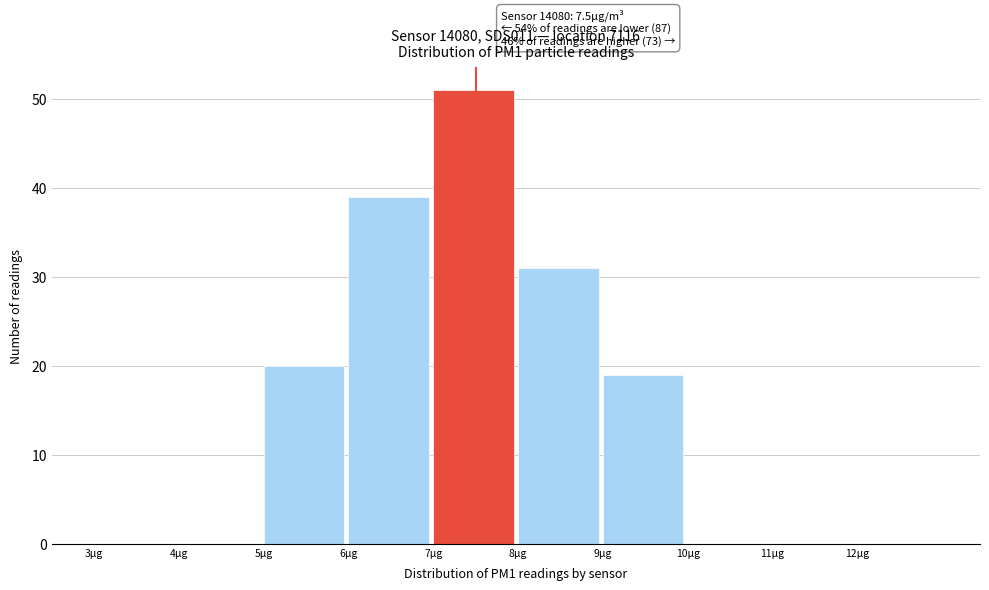

Which range on the x-axis has the tallest bar?

7 to 8